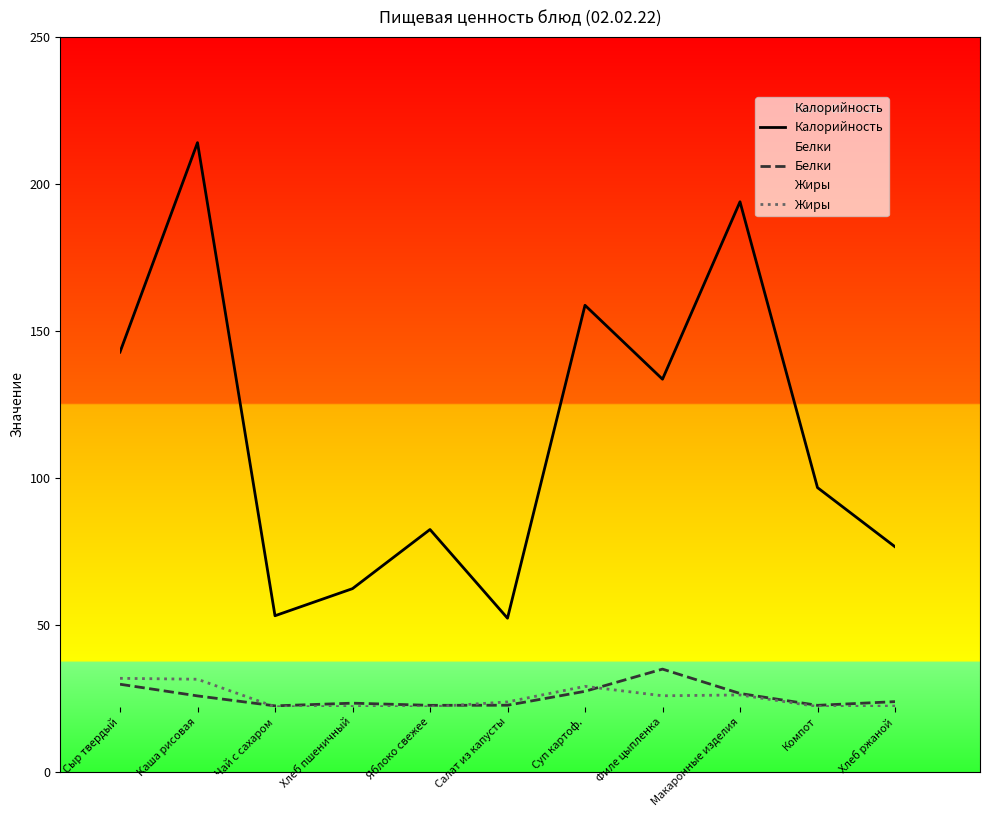

Which series ends up on top after the final intersection of Жиры and Белки?

Белки